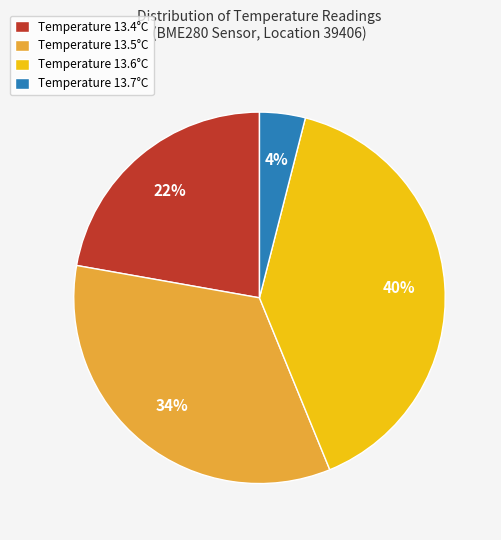

To the nearest percent, what portion does Temperature 13.5°C represent?

34%